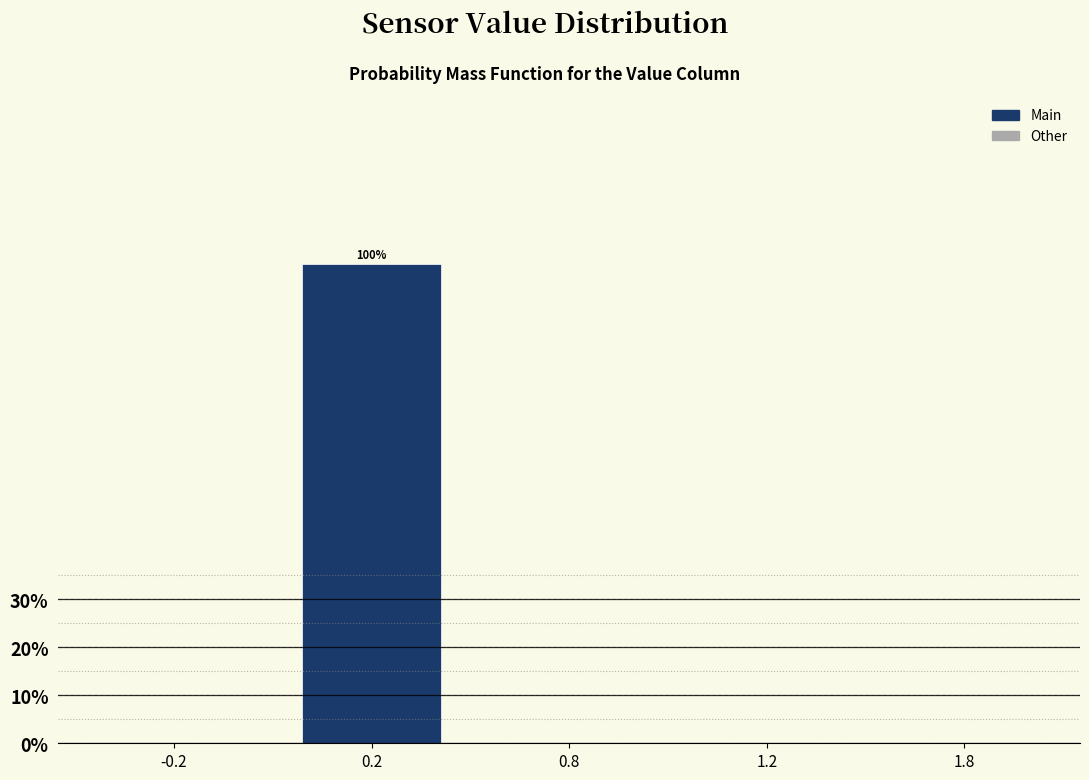

Reading left to right, extract all data points from this chart.

-0.2=0	0.2=100	0.8=0	1.2=0	1.8=0